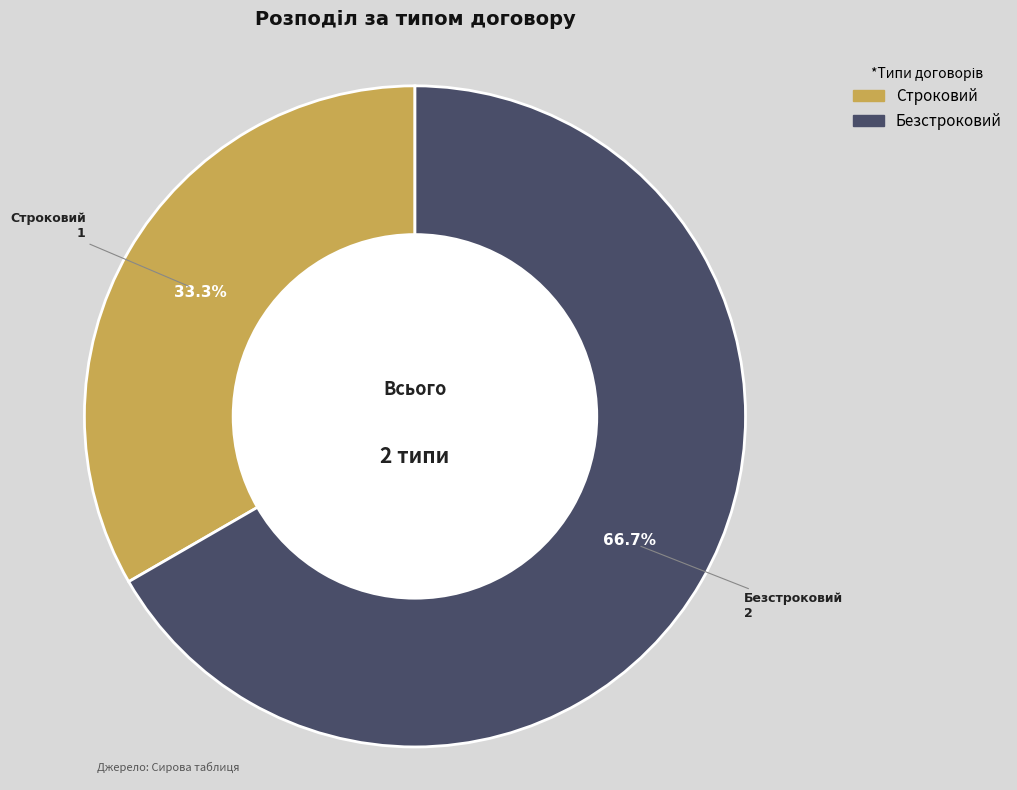

Count the number of slices in the pie.

2